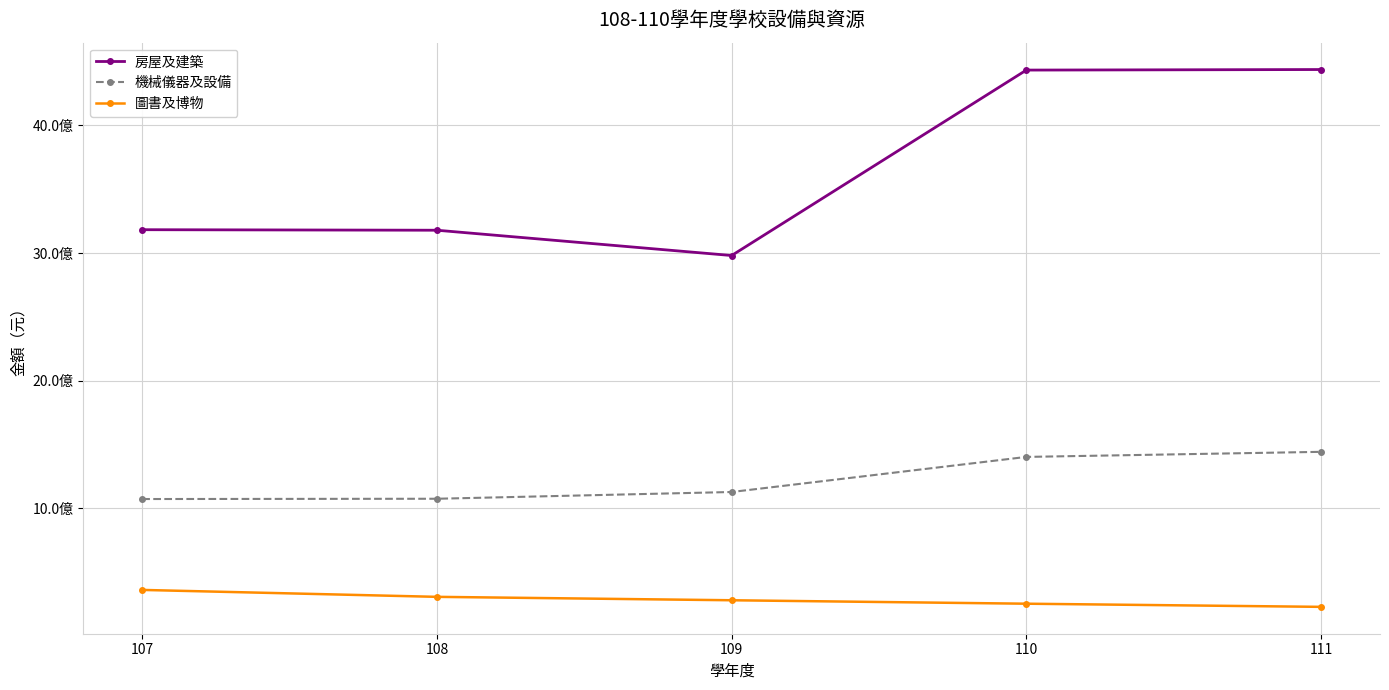

What are all the series names shown in the legend?

房屋及建築, 機械儀器及設備, 圖書及博物